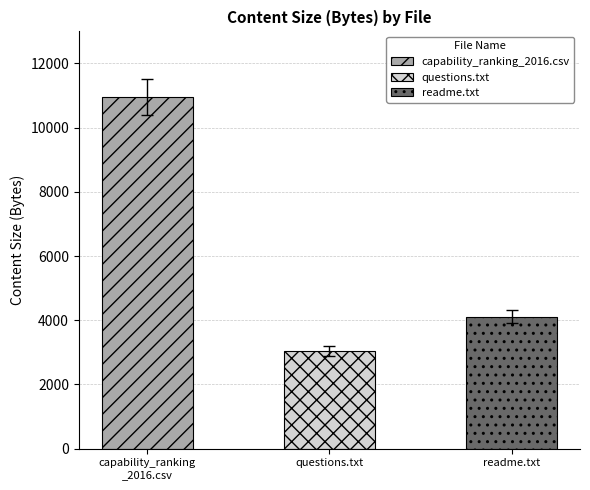

The chart shows a value of 7151 at capability_ranking_2016.csv. True or false?

False